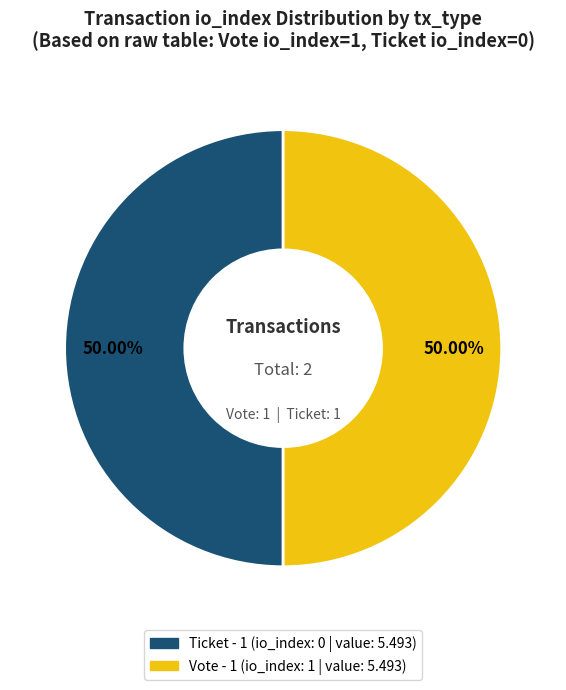

Is the sum of Vote and Ticket greater than half?

Yes